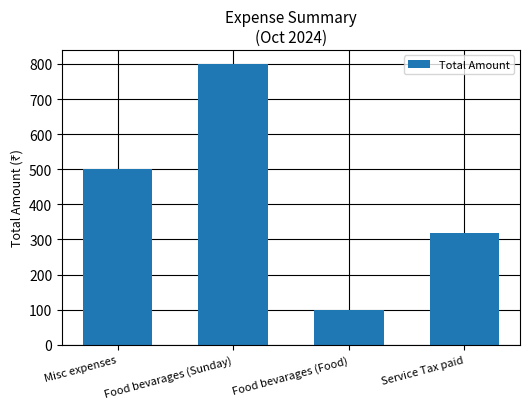

How many data points are less than 500?

2